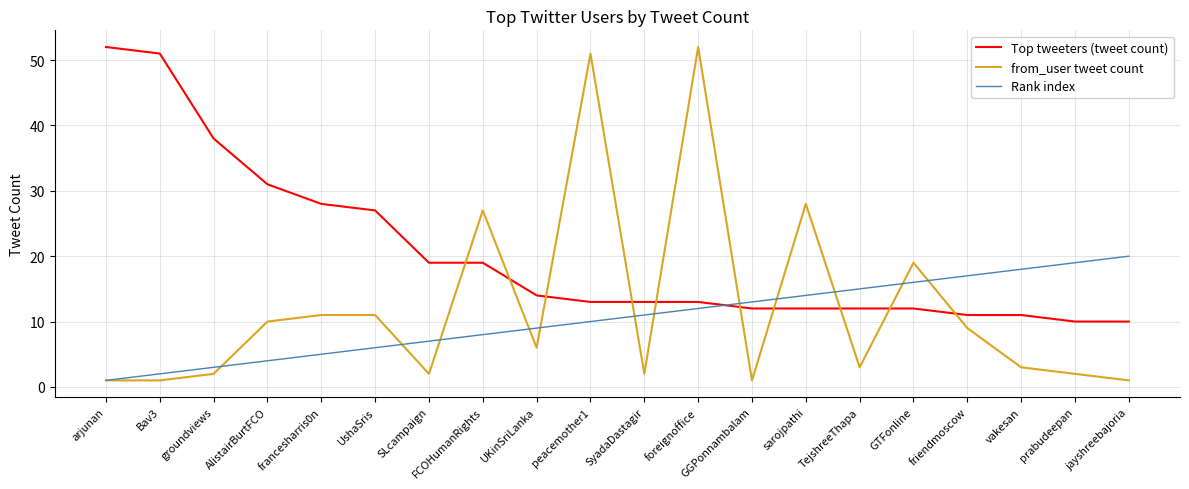

What position from the left is AlistairBurtFCO?

4